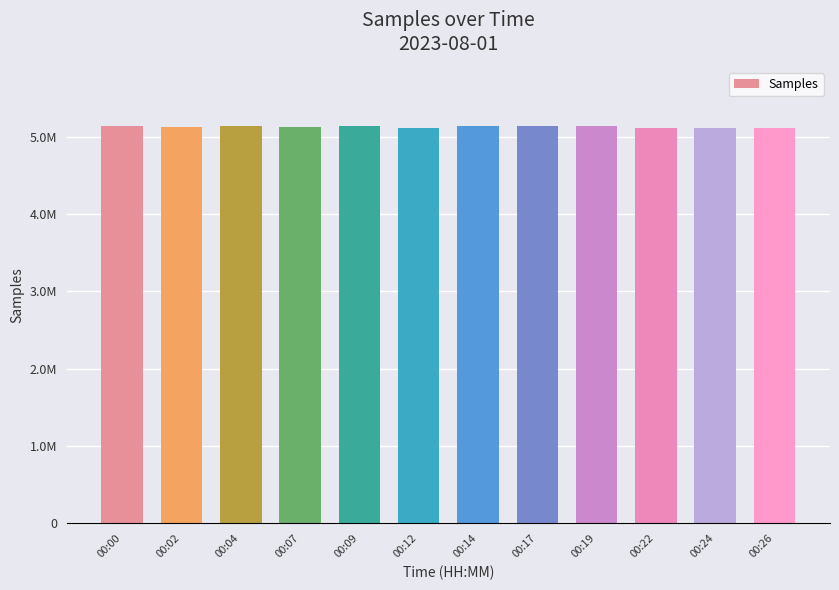

Does the chart contain any negative values?

No